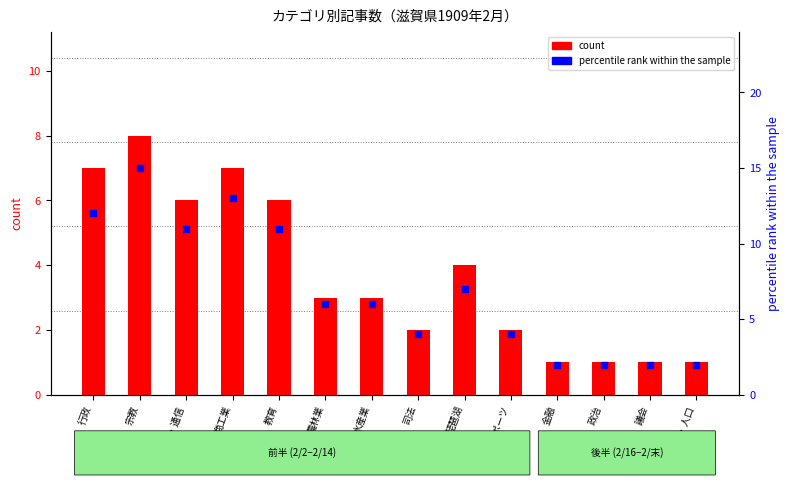

What are all the series names shown in the legend?

count, percentile rank within the sample